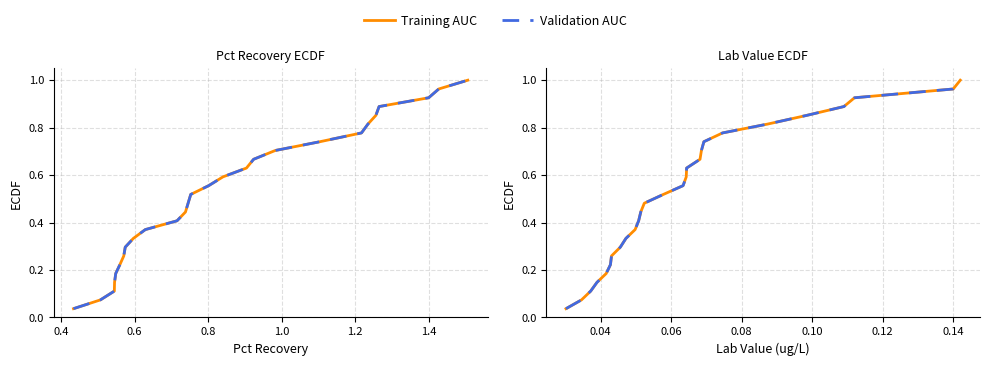

What is the average value of the Training AUC series?

0.5